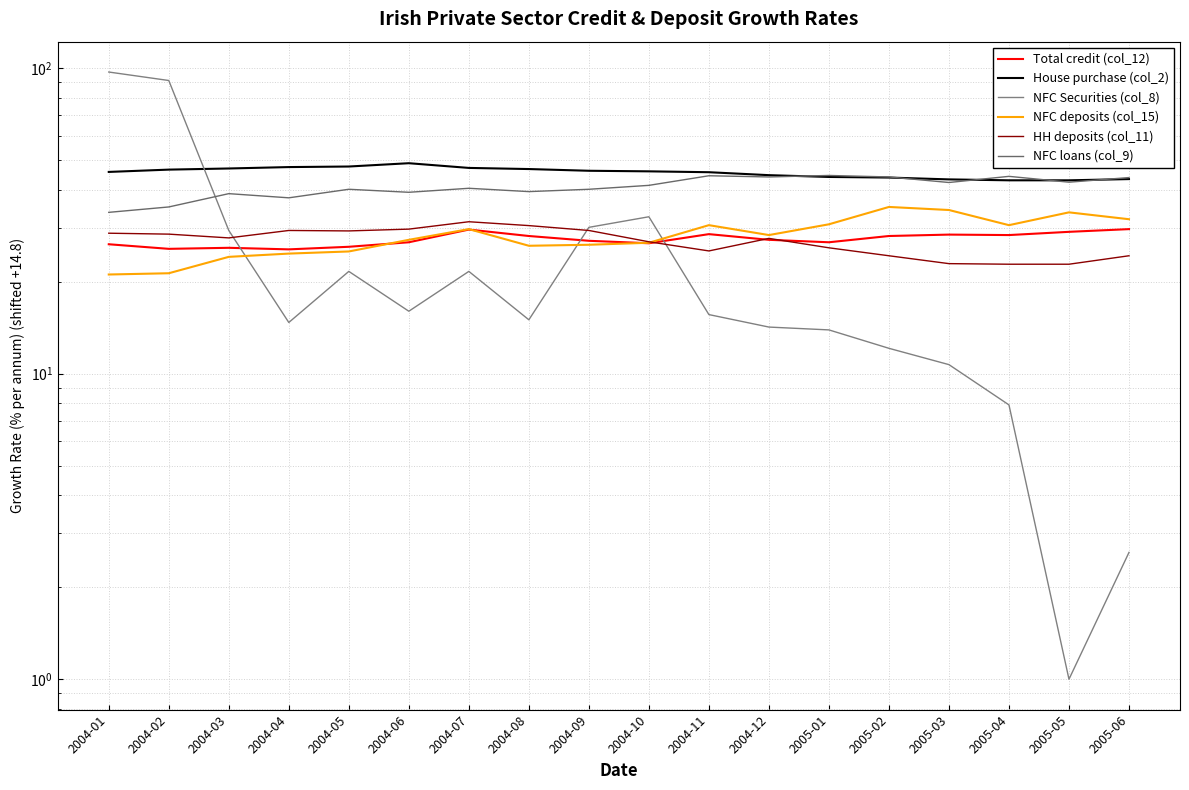

In House purchase (col_2), how many points are higher than both neighbors (excluding endpoints)?

1